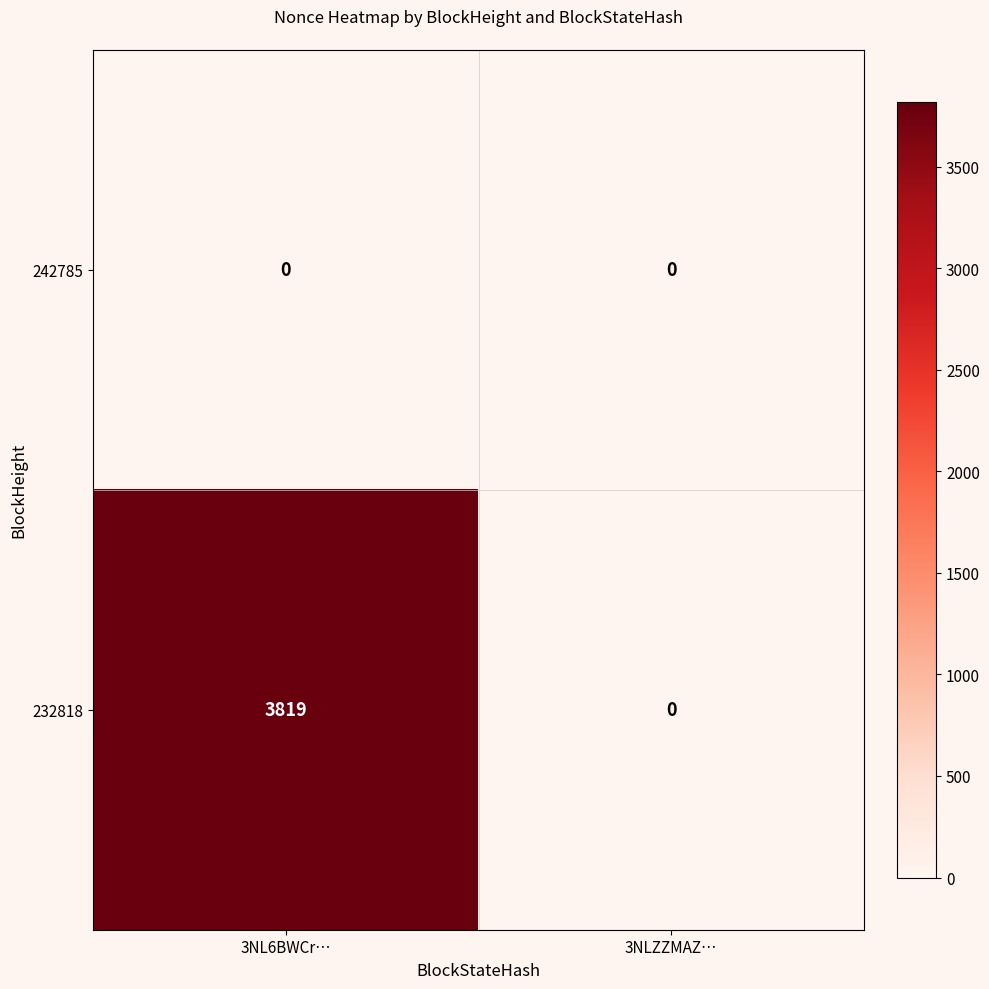

Which series has the largest total across all categories?

232818